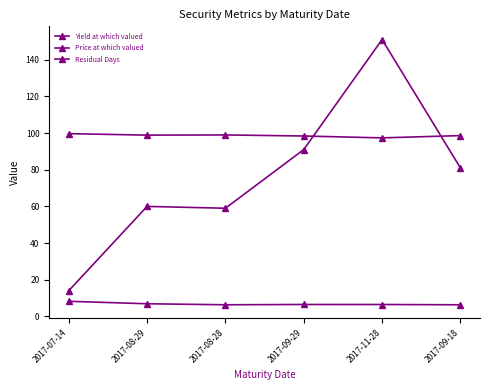

How many lines are shown in the chart?

3